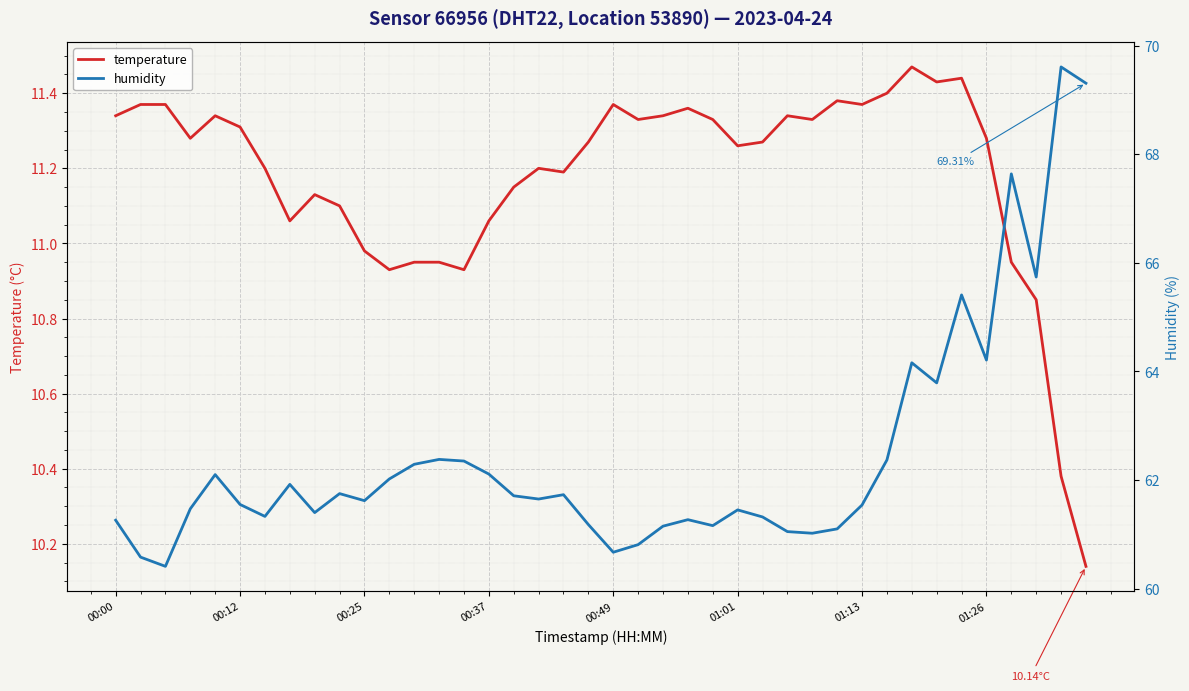

True or false: temperature and humidity intersect in this chart.

False